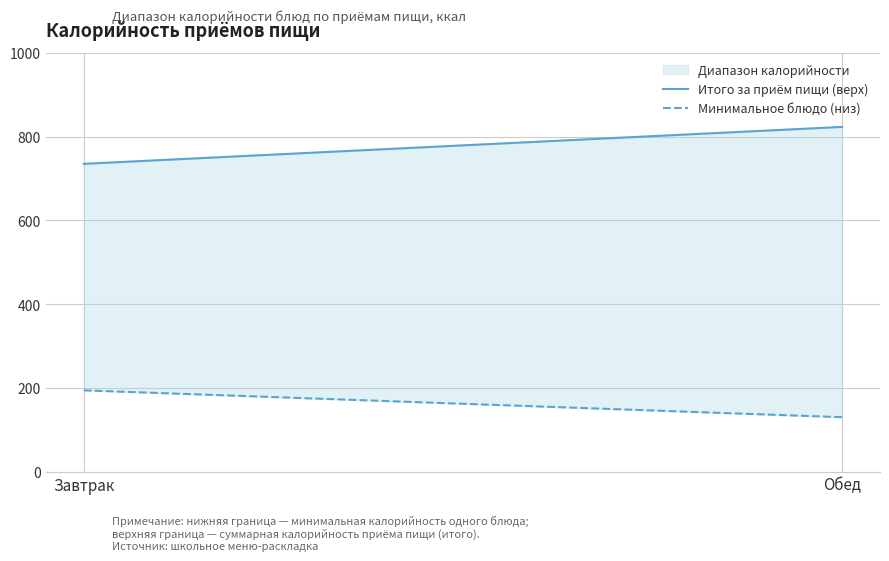

How many lines are shown in the chart?

2